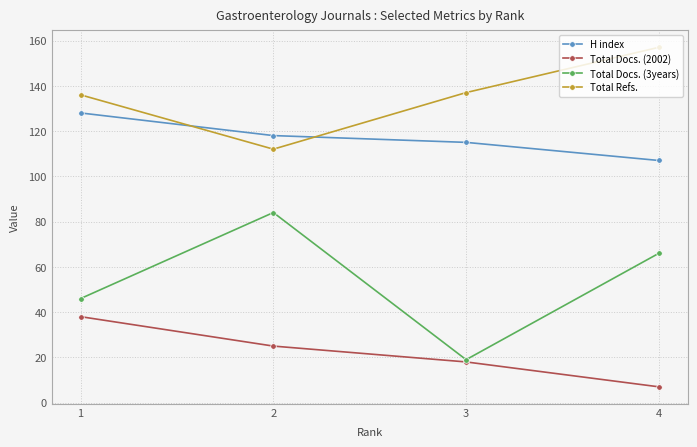

How many times do H index and Total Refs. cross each other?

2